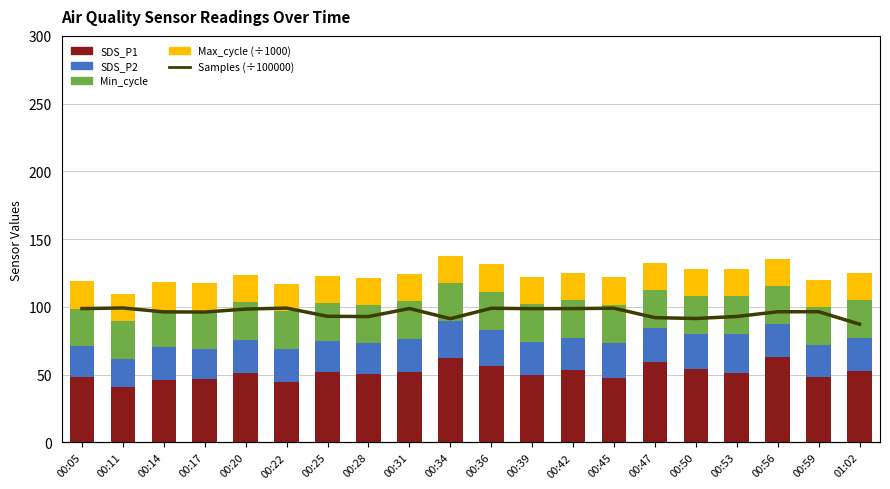

Read the SDS_P2 value at 00:50.

25.6